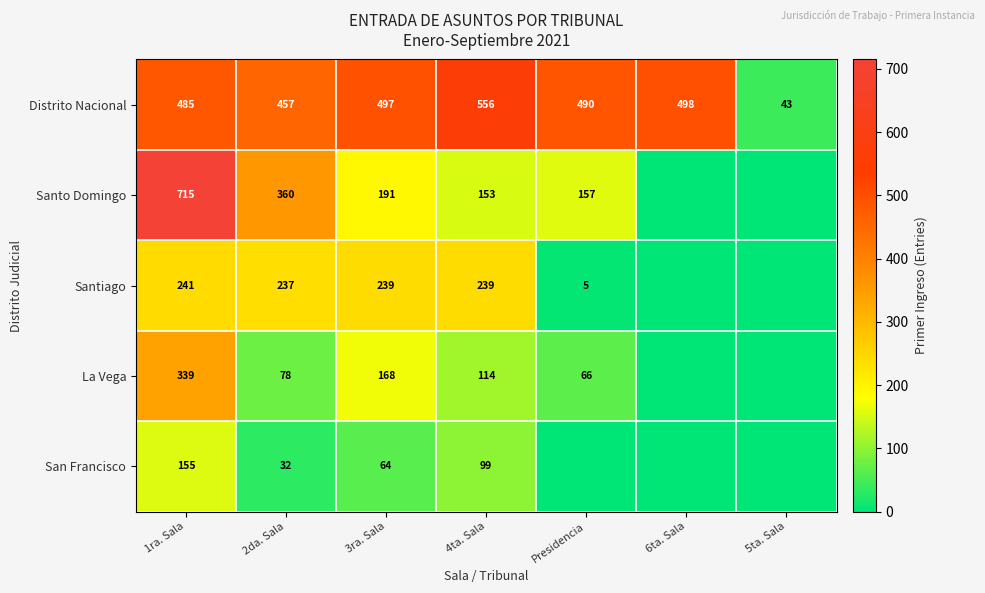

At which category is the sum across all series the highest?

1ra. Sala